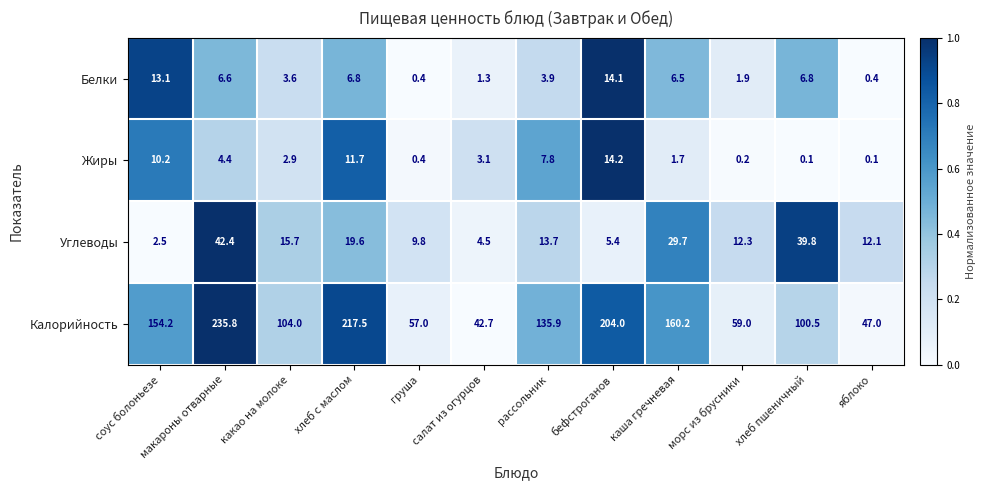

What is the total value across all series at груша?

67.6